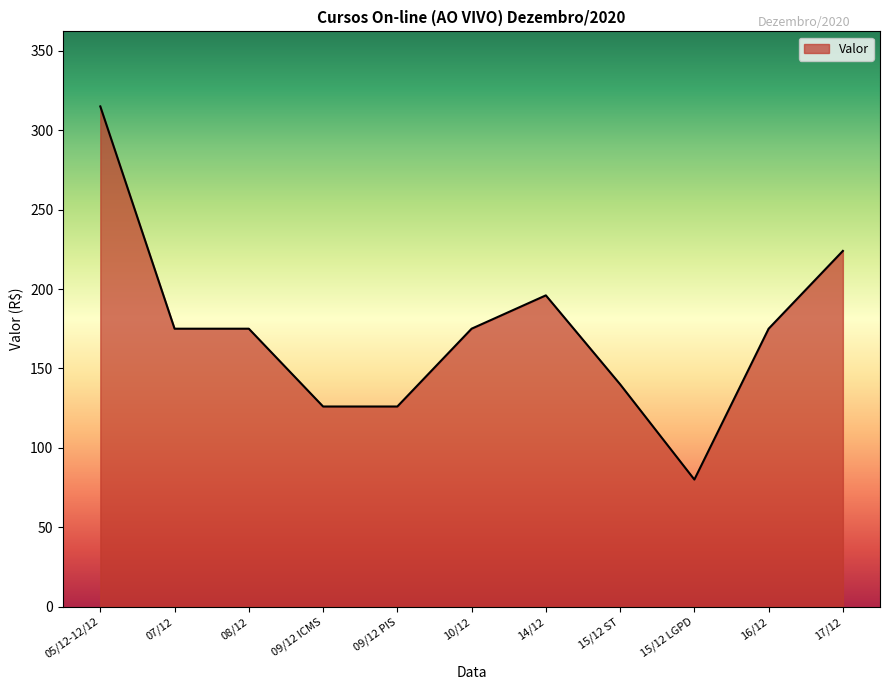

Reading left to right, transcribe all the data shown in this chart.

315	175	175	126	126	175	196	140	80	175	224